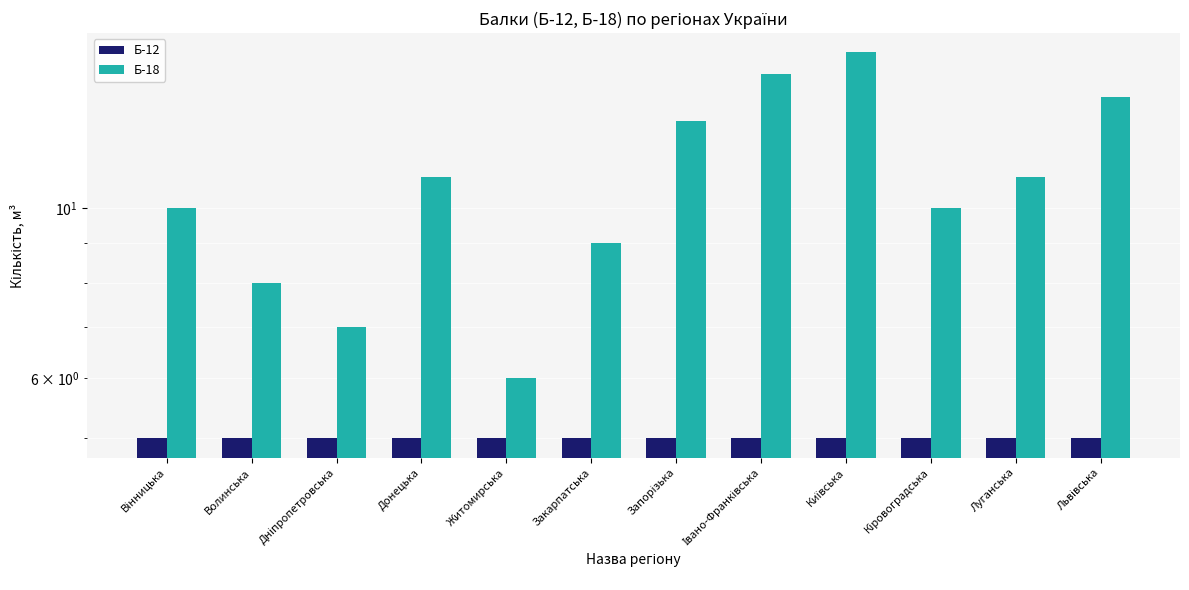

Between Івано-Франківська and Київська, which series saw the biggest shift?

Б-18